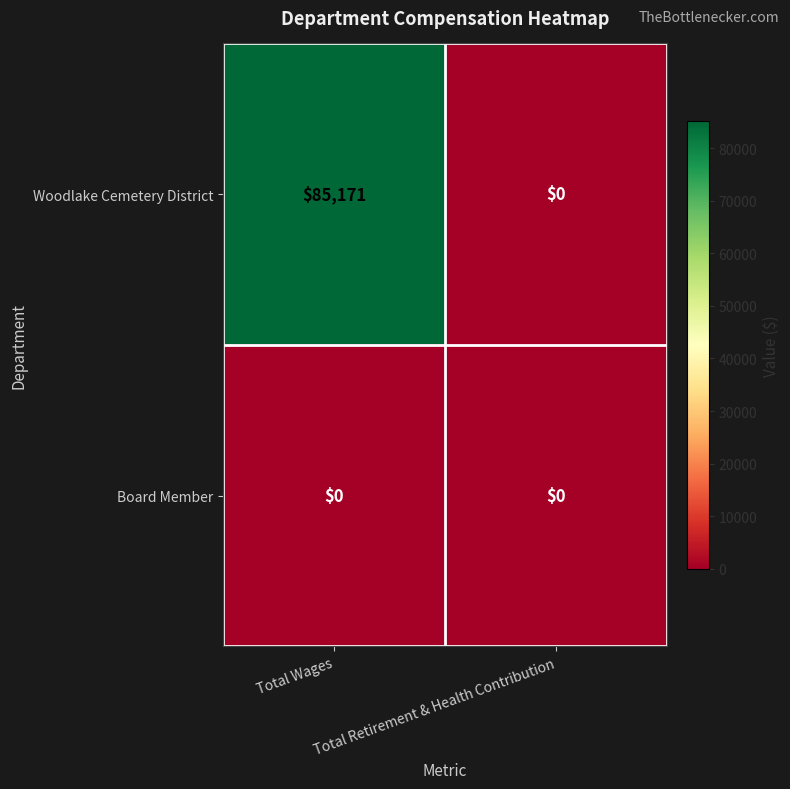

Where is Woodlake Cemetery District nearest to the value 42585?

Total Retirement & Health Contribution